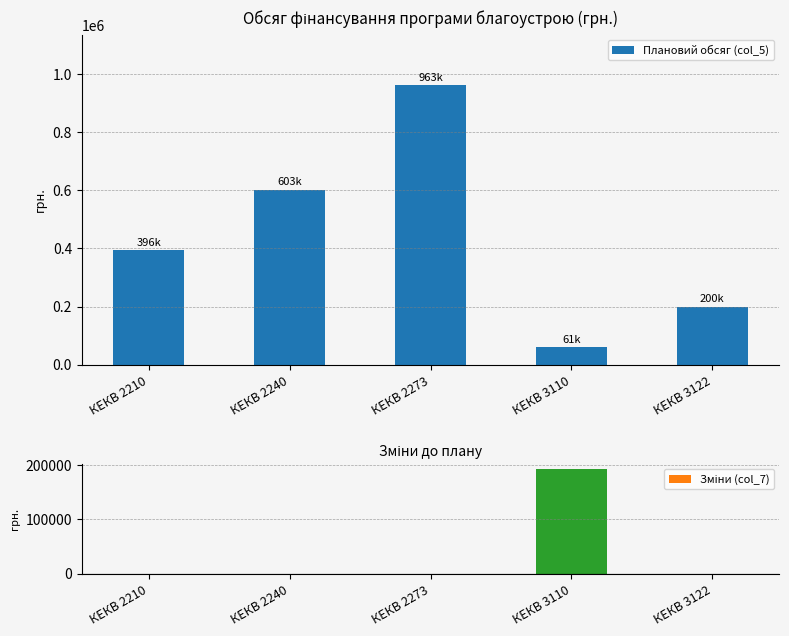

What is the difference between the maximum and second lowest values in the Плановий обсяг (col_5) series?

762630.0